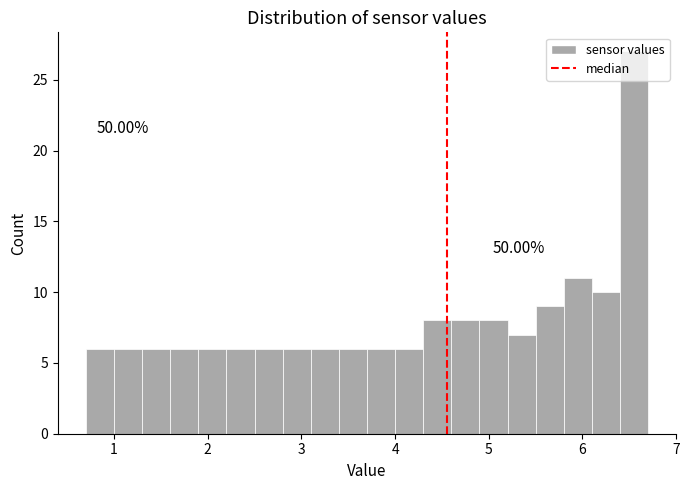

Around what value on the x-axis is the tallest bar? Give the approximate position of its centre, as read against the axis.

6.6